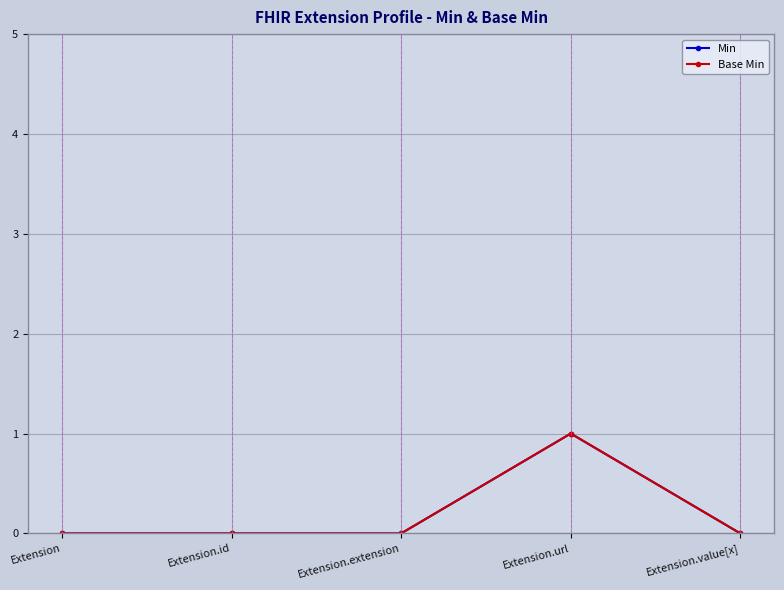

How many lines are shown in the chart?

2